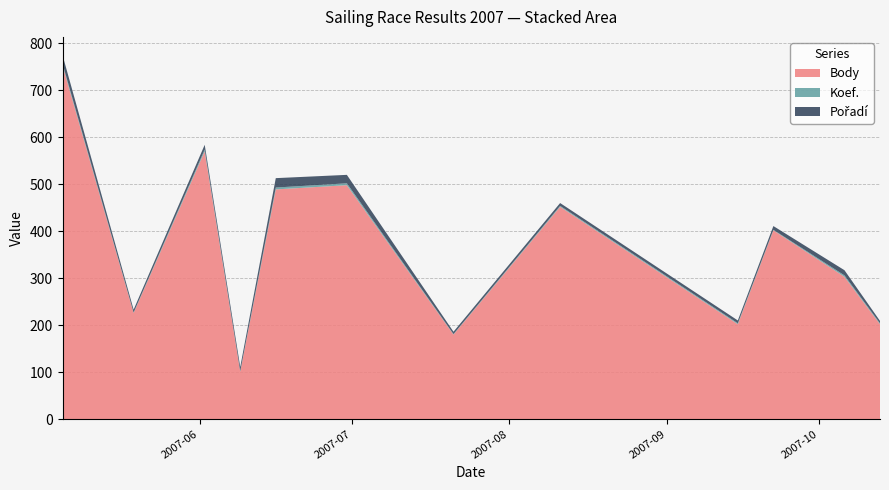

Reading right to left, extract all data points from this chart.

Body: 2007-10-13=202	2007-10-06=303	2007-09-22=402	2007-09-15=202	2007-08-11=452	2007-07-21=180	2007-06-30=498	2007-06-16=489	2007-06-09=101	2007-06-02=570	2007-05-19=226	2007-05-05=753
Koef.: 2007-10-13=2	2007-10-06=3	2007-09-22=1	2007-09-15=2	2007-08-11=2	2007-07-21=1	2007-06-30=4	2007-06-16=4	2007-06-09=1	2007-06-02=4	2007-05-19=1	2007-05-05=4
Pořadí: 2007-10-13=5	2007-10-06=11	2007-09-22=8	2007-09-15=6	2007-08-11=6	2007-07-21=5	2007-06-30=18	2007-06-16=20	2007-06-09=9	2007-06-02=10	2007-05-19=6	2007-05-05=18